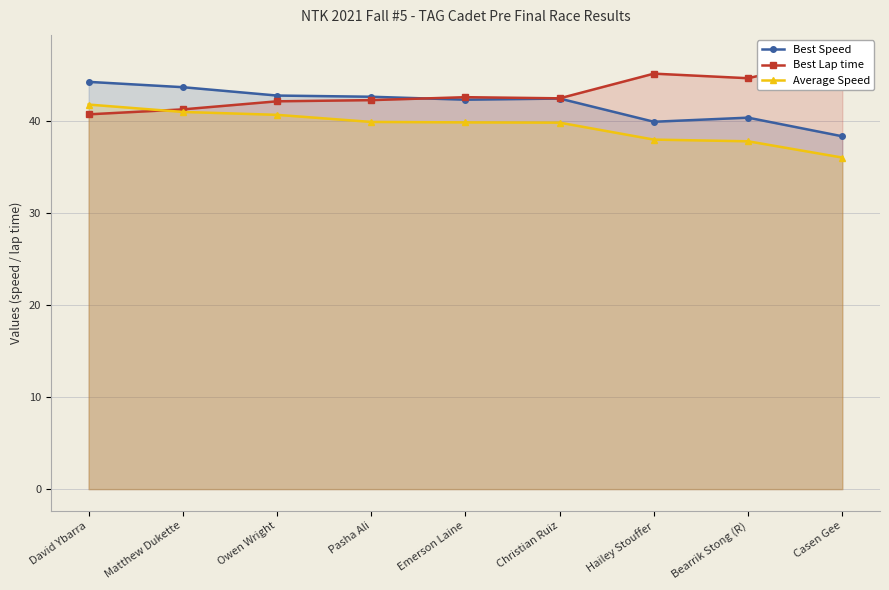

Reading left to right, list all the values displayed in this chart.

Best Speed: David Ybarra=44.2	Matthew Dukette=43.6	Owen Wright=42.7	Pasha Ali=42.6	Emerson Laine=42.3	Christian Ruiz=42.4	Hailey Stouffer=39.9	Bearrik Stong (R)=40.3	Casen Gee=38.3
Best Lap time: David Ybarra=40.7	Matthew Dukette=41.2	Owen Wright=42.1	Pasha Ali=42.2	Emerson Laine=42.6	Christian Ruiz=42.4	Hailey Stouffer=45.1	Bearrik Stong (R)=44.6	Casen Gee=47.0
Average Speed: David Ybarra=41.8	Matthew Dukette=41.0	Owen Wright=40.6	Pasha Ali=39.9	Emerson Laine=39.8	Christian Ruiz=39.8	Hailey Stouffer=38.0	Bearrik Stong (R)=37.8	Casen Gee=36.0